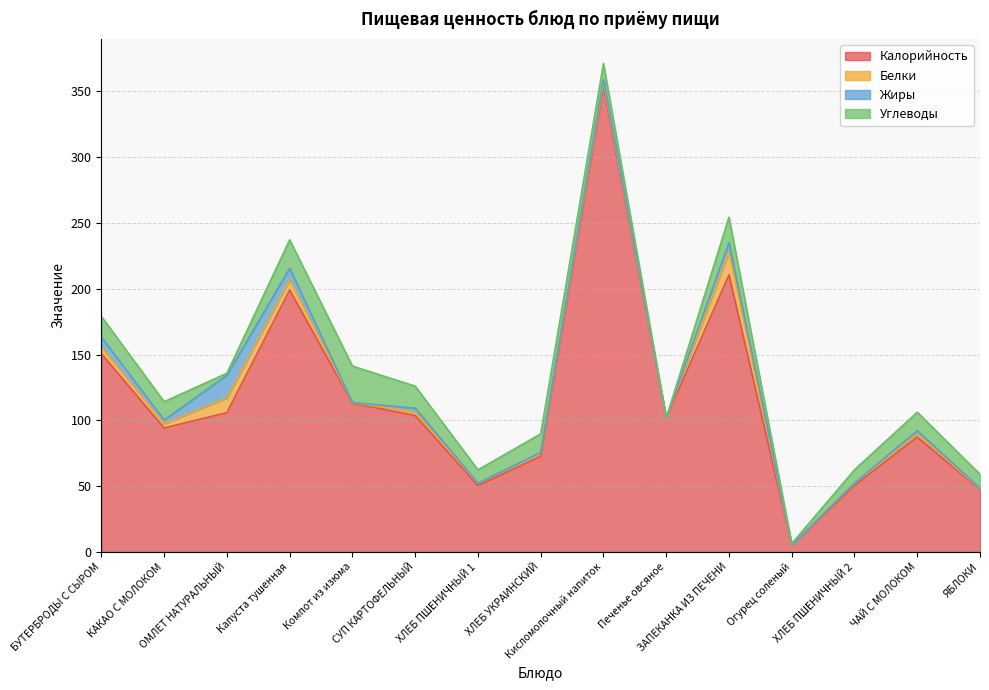

What is the difference between the second highest and second lowest values in the Жиры series?

8.7